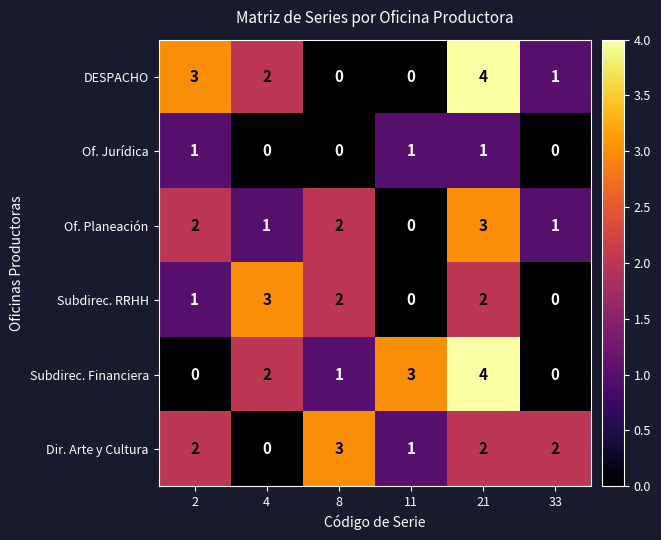

At how many categories does at least one series exceed 1?

6